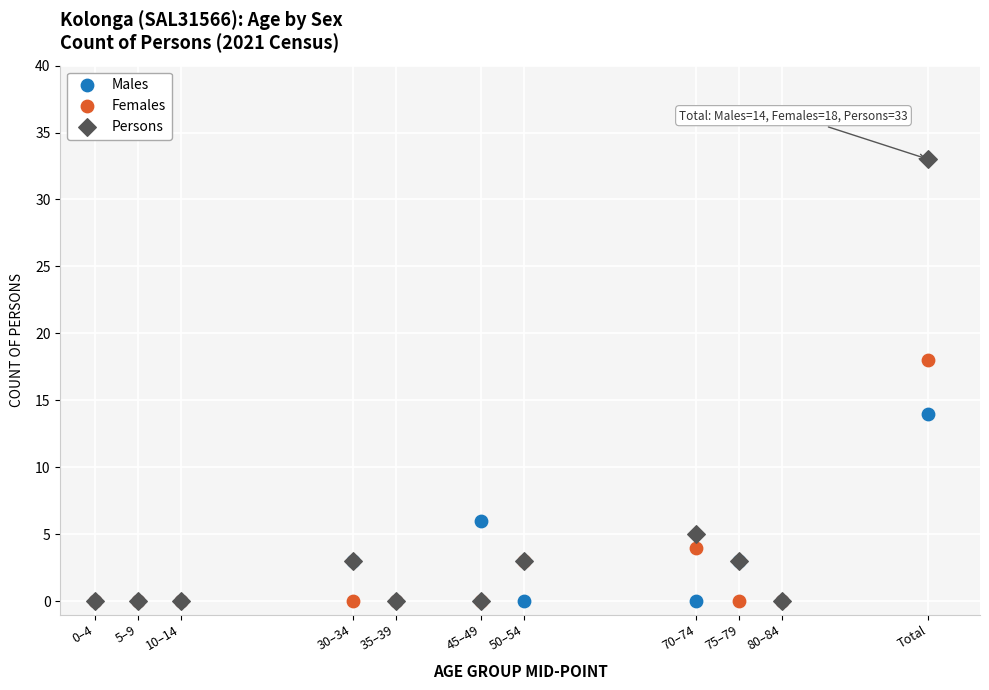

In the Females series, what Y value is closest to 9?

4